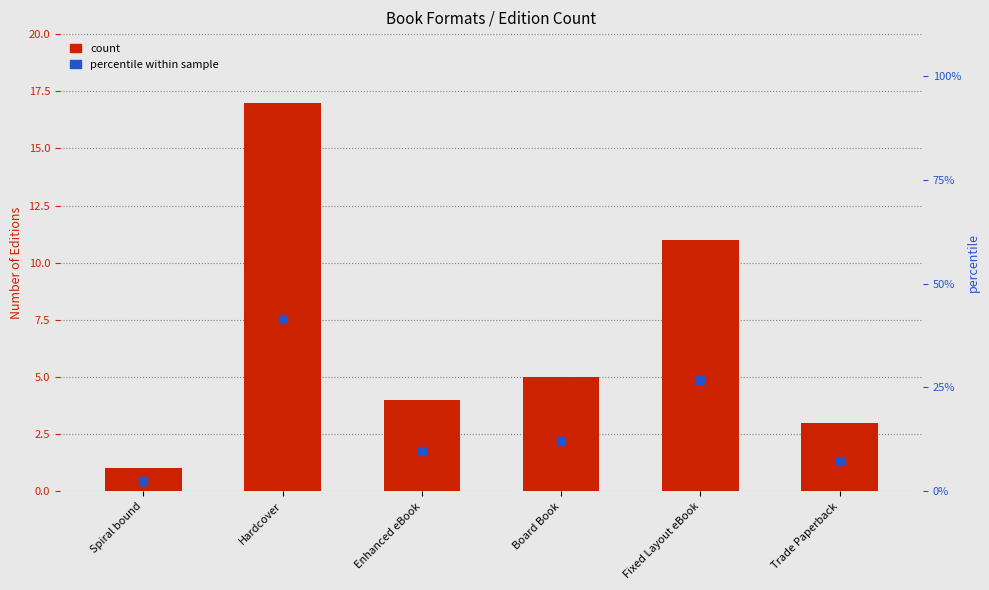

Which series has the largest total across all categories?

percentile within sample